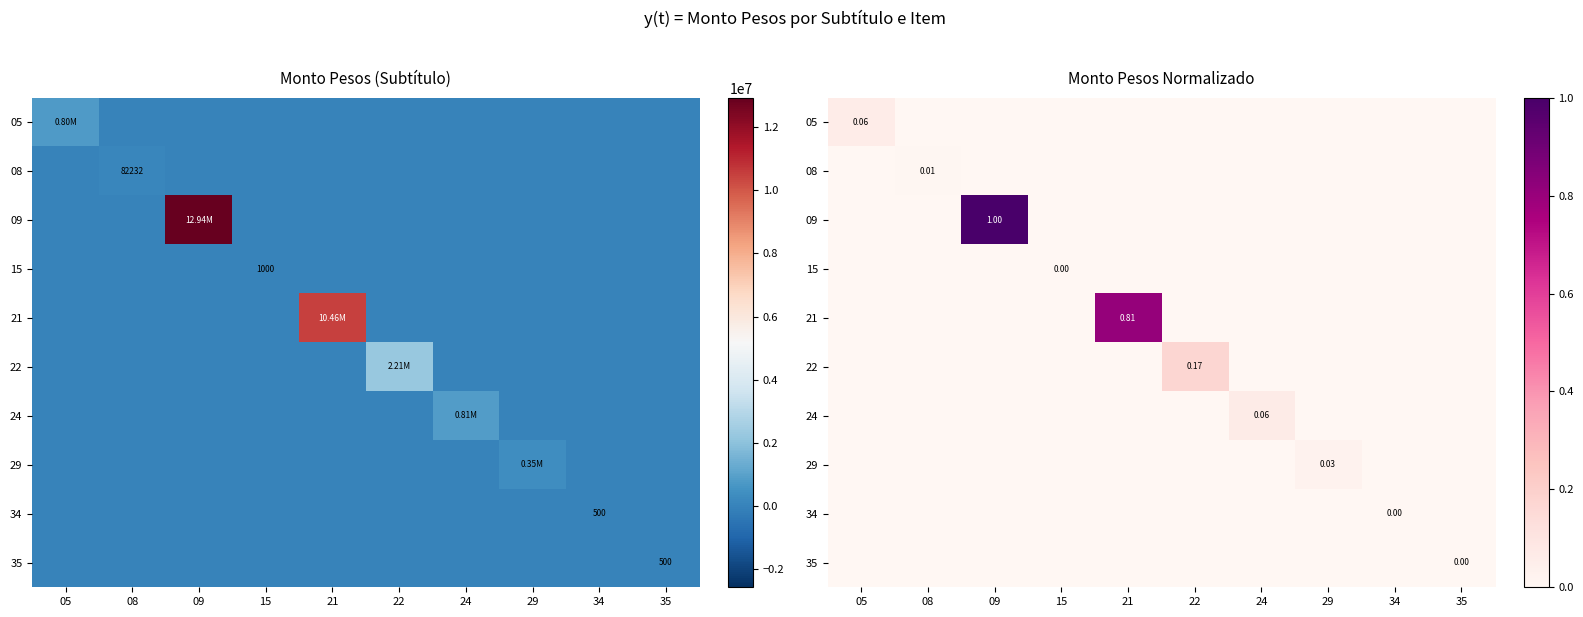

How many categories are shown in the chart?

10